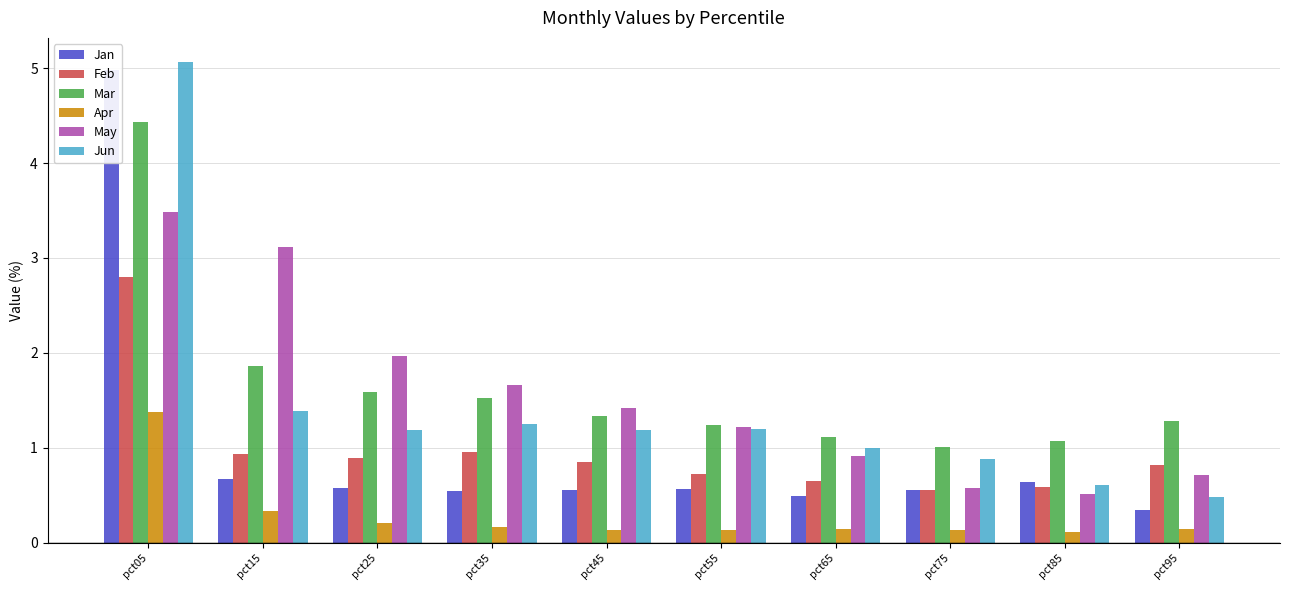

How many groups of bars are there?

10